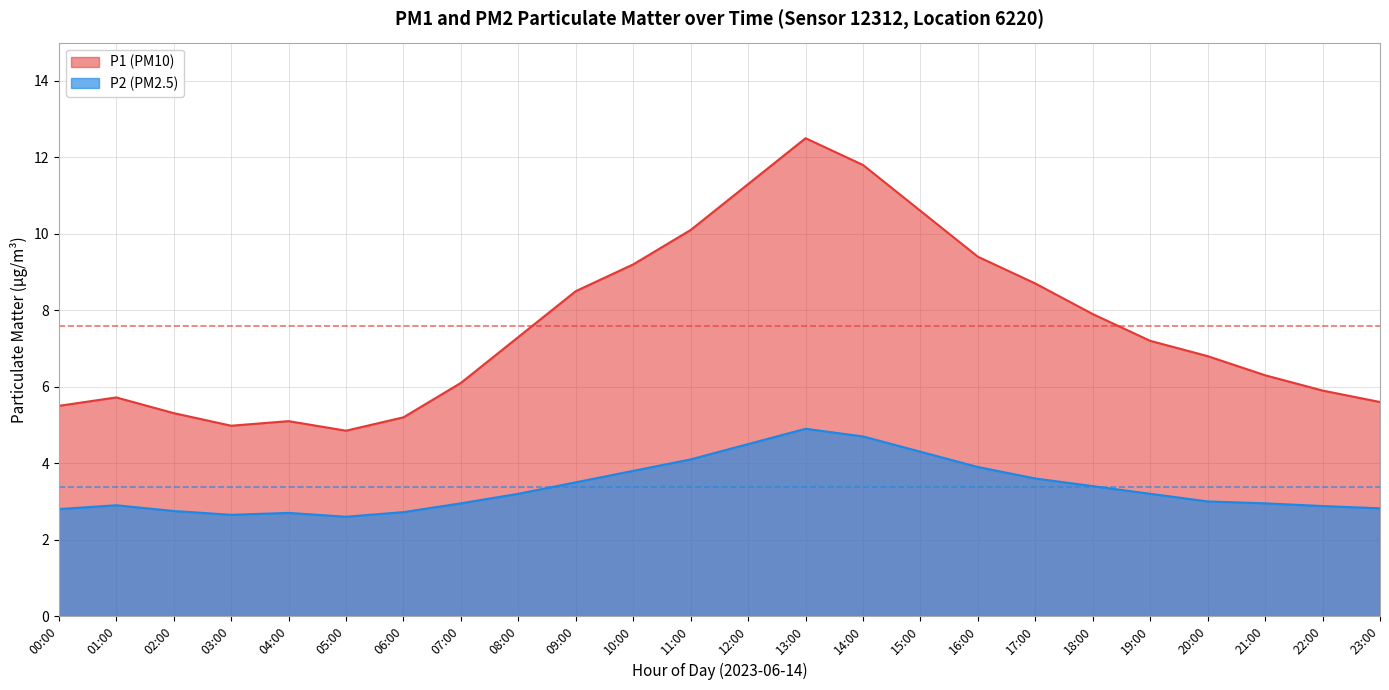

What is the minimum value shown in the chart?

2.6